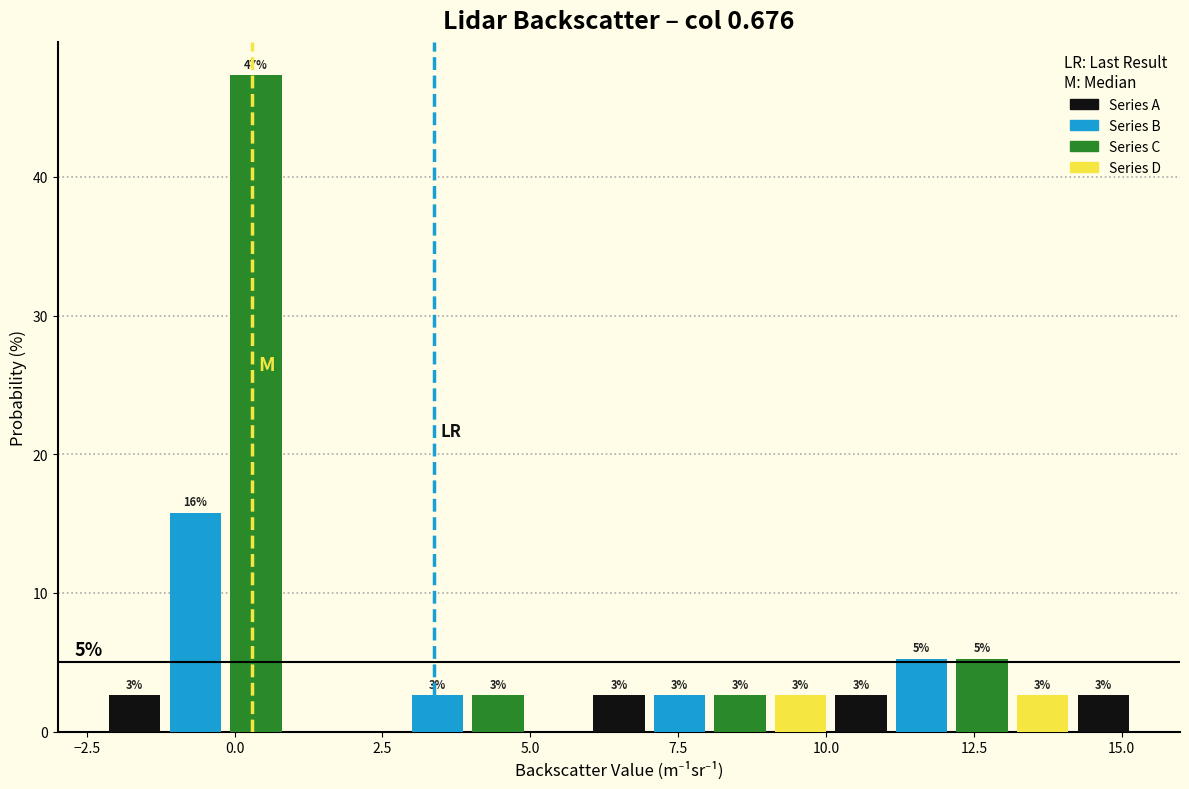

Around what value on the x-axis is the tallest bar? Give the approximate position of its centre, as read against the axis.

0.5